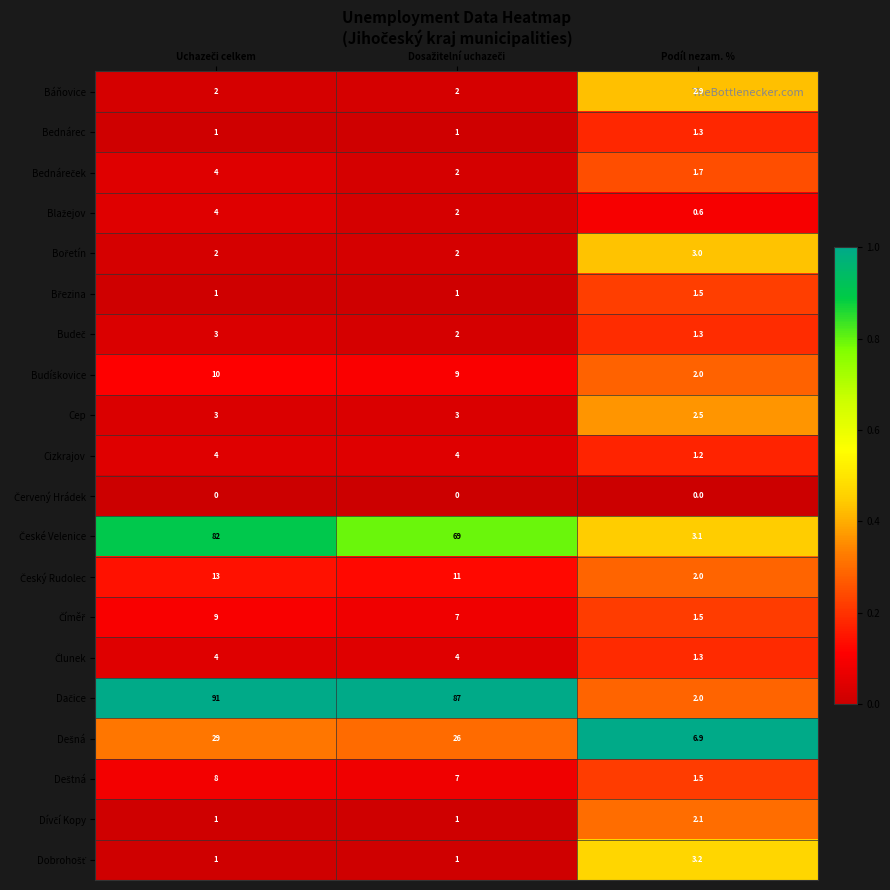

What is the spread (max minus min) of values at Podíl nezam. %?

6.9